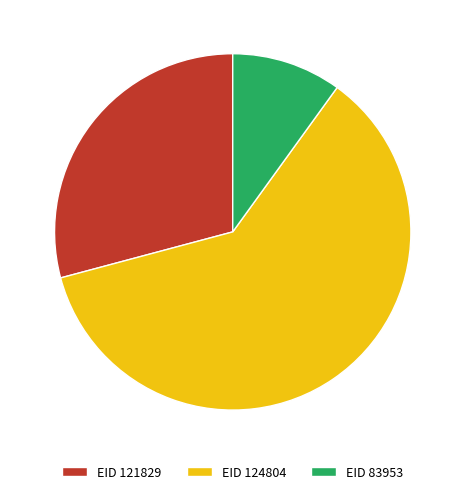

What is the smallest slice in the pie chart?

EID 83953